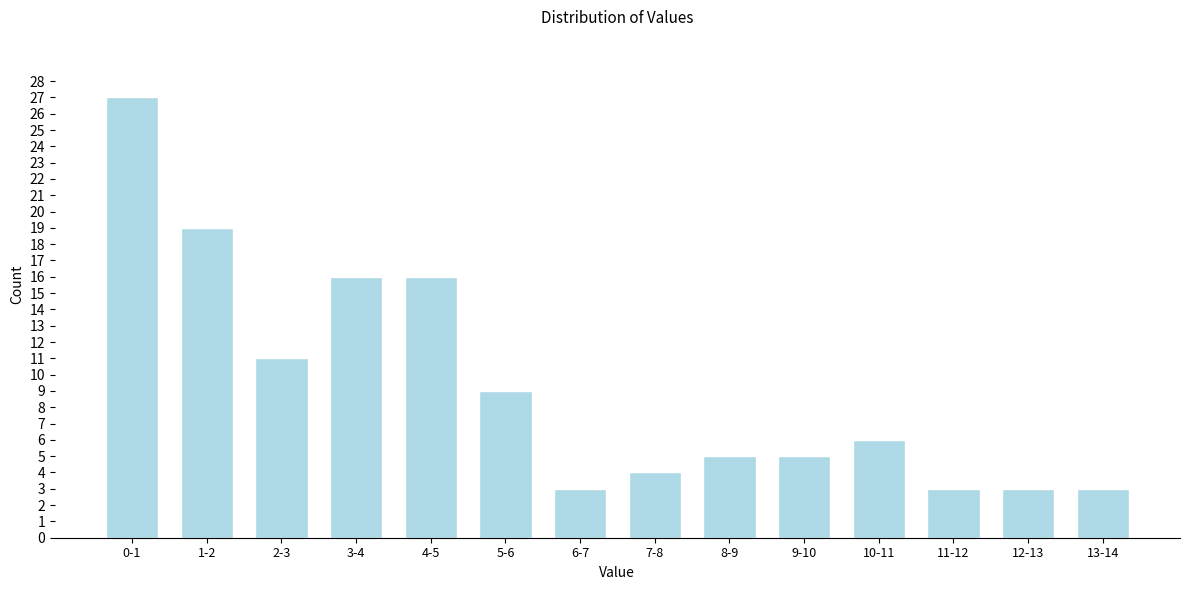

Reading left to right, transcribe all the data shown in this chart.

0-1=27	1-2=19	2-3=11	3-4=16	4-5=16	5-6=9	6-7=3	7-8=4	8-9=5	9-10=5	10-11=6	11-12=3	12-13=3	13-14=3